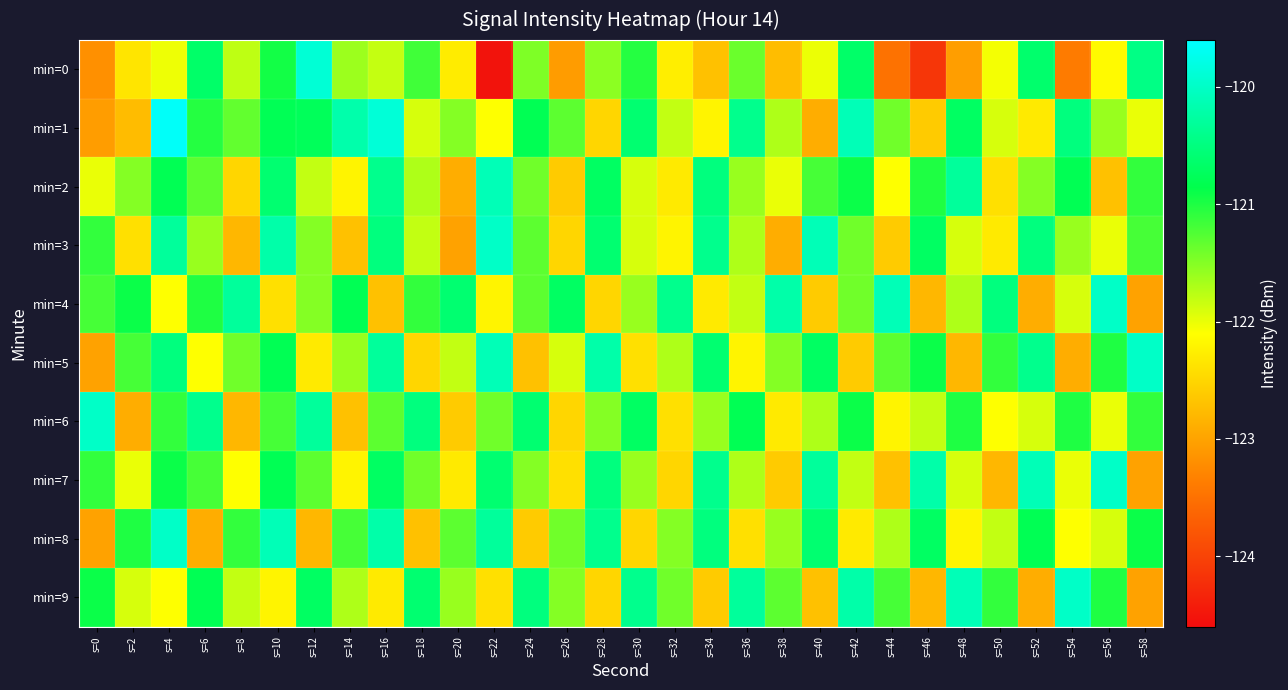

Reading left to right, what are all the values shown in this chart?

min=0: s=0=-123.2	s=2=-122.4	s=4=-122.0	s=6=-120.7	s=8=-121.8	s=10=-120.9	s=12=-119.9	s=14=-121.6	s=16=-121.8	s=18=-121.2	s=20=-122.3	s=22=-124.5	s=24=-121.5	s=26=-123.1	s=28=-121.5	s=30=-121.0	s=32=-122.3	s=34=-122.7	s=36=-121.4	s=38=-122.7	s=40=-122.0	s=42=-120.7	s=44=-123.5	s=46=-124.1	s=48=-123.0	s=50=-122.0	s=52=-120.6	s=54=-123.4	s=56=-122.1	s=58=-120.5
min=1: s=0=-123.0	s=2=-122.8	s=4=-119.6	s=6=-121.0	s=8=-121.3	s=10=-120.8	s=12=-120.8	s=14=-120.2	s=16=-119.9	s=18=-121.9	s=20=-121.5	s=22=-122.1	s=24=-120.8	s=26=-121.3	s=28=-122.5	s=30=-120.6	s=32=-121.8	s=34=-122.2	s=36=-120.4	s=38=-121.7	s=40=-122.9	s=42=-120.1	s=44=-121.4	s=46=-122.6	s=48=-120.7	s=50=-121.9	s=52=-122.3	s=54=-120.5	s=56=-121.6	s=58=-122.0
min=2: s=0=-122.0	s=2=-121.5	s=4=-120.8	s=6=-121.3	s=8=-122.5	s=10=-120.6	s=12=-121.8	s=14=-122.2	s=16=-120.4	s=18=-121.7	s=20=-122.9	s=22=-120.1	s=24=-121.4	s=26=-122.6	s=28=-120.7	s=30=-121.9	s=32=-122.3	s=34=-120.5	s=36=-121.6	s=38=-122.0	s=40=-121.2	s=42=-120.9	s=44=-122.1	s=46=-121.0	s=48=-120.3	s=50=-122.4	s=52=-121.5	s=54=-120.8	s=56=-122.7	s=58=-121.1
min=3: s=0=-121.1	s=2=-122.4	s=4=-120.3	s=6=-121.6	s=8=-122.8	s=10=-120.2	s=12=-121.5	s=14=-122.7	s=16=-120.5	s=18=-121.8	s=20=-123.0	s=22=-120.0	s=24=-121.3	s=26=-122.5	s=28=-120.6	s=30=-121.9	s=32=-122.2	s=34=-120.4	s=36=-121.7	s=38=-122.9	s=40=-120.1	s=42=-121.4	s=44=-122.6	s=46=-120.7	s=48=-121.9	s=50=-122.3	s=52=-120.5	s=54=-121.6	s=56=-122.0	s=58=-121.2
min=4: s=0=-121.2	s=2=-120.9	s=4=-122.1	s=6=-121.0	s=8=-120.3	s=10=-122.4	s=12=-121.5	s=14=-120.8	s=16=-122.7	s=18=-121.1	s=20=-120.6	s=22=-122.2	s=24=-121.3	s=26=-120.7	s=28=-122.5	s=30=-121.6	s=32=-120.4	s=34=-122.3	s=36=-121.8	s=38=-120.2	s=40=-122.6	s=42=-121.4	s=44=-120.1	s=46=-122.8	s=48=-121.7	s=50=-120.5	s=52=-122.9	s=54=-121.9	s=56=-120.0	s=58=-123.0
min=5: s=0=-123.0	s=2=-121.2	s=4=-120.5	s=6=-122.1	s=8=-121.4	s=10=-120.8	s=12=-122.3	s=14=-121.6	s=16=-120.3	s=18=-122.5	s=20=-121.8	s=22=-120.1	s=24=-122.7	s=26=-121.9	s=28=-120.2	s=30=-122.4	s=32=-121.7	s=34=-120.6	s=36=-122.2	s=38=-121.5	s=40=-120.7	s=42=-122.6	s=44=-121.3	s=46=-120.9	s=48=-122.8	s=50=-121.1	s=52=-120.4	s=54=-122.9	s=56=-121.0	s=58=-120.0
min=6: s=0=-120.0	s=2=-122.9	s=4=-121.1	s=6=-120.4	s=8=-122.8	s=10=-121.2	s=12=-120.3	s=14=-122.7	s=16=-121.3	s=18=-120.5	s=20=-122.6	s=22=-121.4	s=24=-120.6	s=26=-122.5	s=28=-121.5	s=30=-120.7	s=32=-122.4	s=34=-121.6	s=36=-120.8	s=38=-122.3	s=40=-121.7	s=42=-120.9	s=44=-122.2	s=46=-121.8	s=48=-121.0	s=50=-122.1	s=52=-121.9	s=54=-121.0	s=56=-122.0	s=58=-121.1
min=7: s=0=-121.1	s=2=-122.0	s=4=-120.9	s=6=-121.2	s=8=-122.1	s=10=-120.8	s=12=-121.3	s=14=-122.2	s=16=-120.7	s=18=-121.4	s=20=-122.3	s=22=-120.6	s=24=-121.5	s=26=-122.4	s=28=-120.5	s=30=-121.6	s=32=-122.5	s=34=-120.4	s=36=-121.7	s=38=-122.6	s=40=-120.3	s=42=-121.8	s=44=-122.7	s=46=-120.2	s=48=-121.9	s=50=-122.8	s=52=-120.1	s=54=-122.0	s=56=-120.0	s=58=-123.0
min=8: s=0=-123.0	s=2=-121.0	s=4=-120.0	s=6=-122.9	s=8=-121.1	s=10=-120.1	s=12=-122.8	s=14=-121.2	s=16=-120.2	s=18=-122.7	s=20=-121.3	s=22=-120.3	s=24=-122.6	s=26=-121.4	s=28=-120.4	s=30=-122.5	s=32=-121.5	s=34=-120.5	s=36=-122.4	s=38=-121.6	s=40=-120.6	s=42=-122.3	s=44=-121.7	s=46=-120.7	s=48=-122.2	s=50=-121.8	s=52=-120.8	s=54=-122.1	s=56=-121.9	s=58=-120.9
min=9: s=0=-120.9	s=2=-121.9	s=4=-122.1	s=6=-120.8	s=8=-121.8	s=10=-122.2	s=12=-120.7	s=14=-121.7	s=16=-122.3	s=18=-120.6	s=20=-121.6	s=22=-122.4	s=24=-120.5	s=26=-121.5	s=28=-122.5	s=30=-120.4	s=32=-121.4	s=34=-122.6	s=36=-120.3	s=38=-121.3	s=40=-122.7	s=42=-120.2	s=44=-121.2	s=46=-122.8	s=48=-120.1	s=50=-121.1	s=52=-122.9	s=54=-120.0	s=56=-121.0	s=58=-123.0